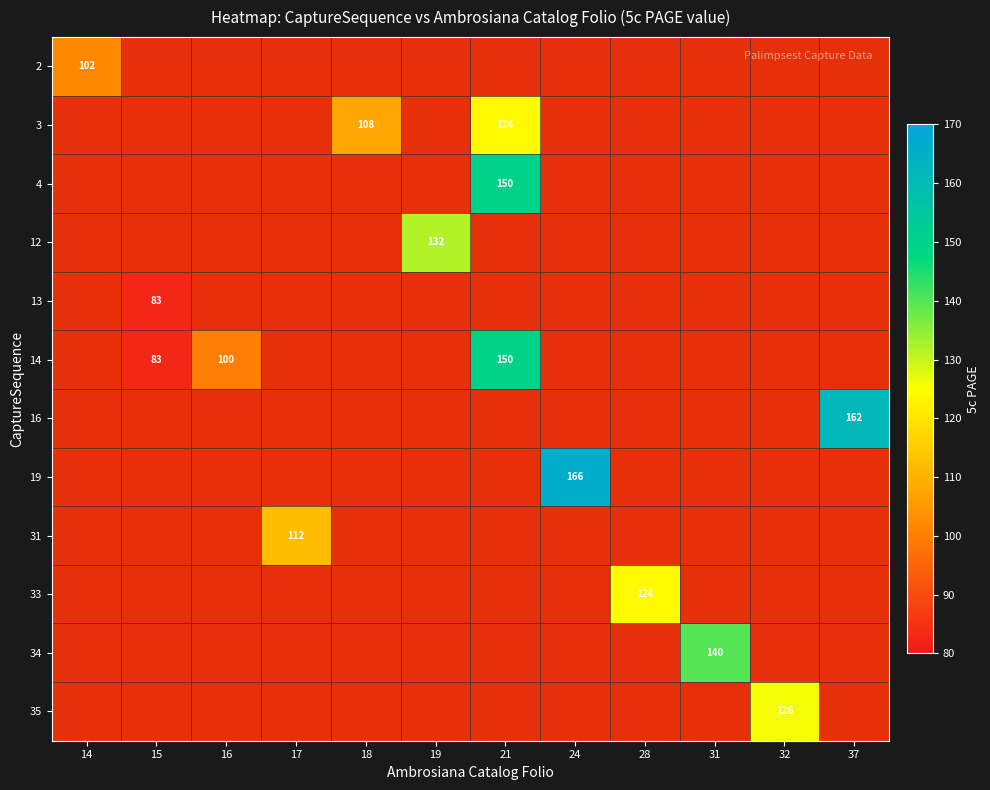

Is the value of 14 at 14 greater than the value of 34 at 18?

No